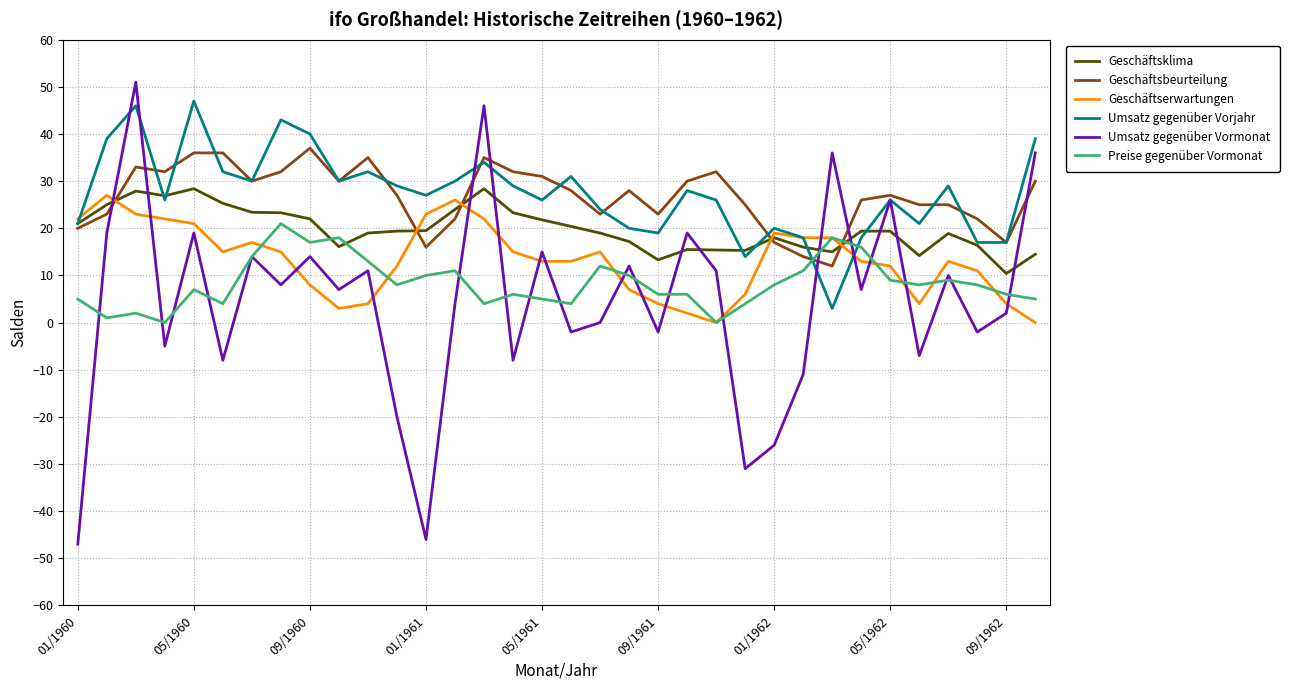

Which series has the largest range (max minus min)?

Umsatz gegenüber Vormonat